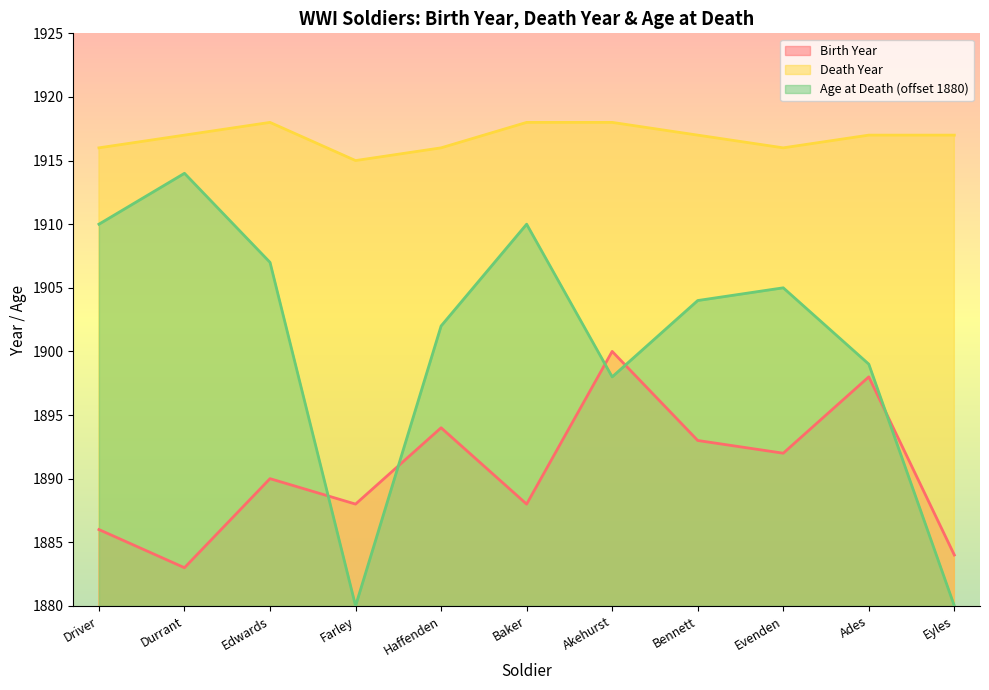

Which series has the widest spread of values?

Age at Death (offset 1880)